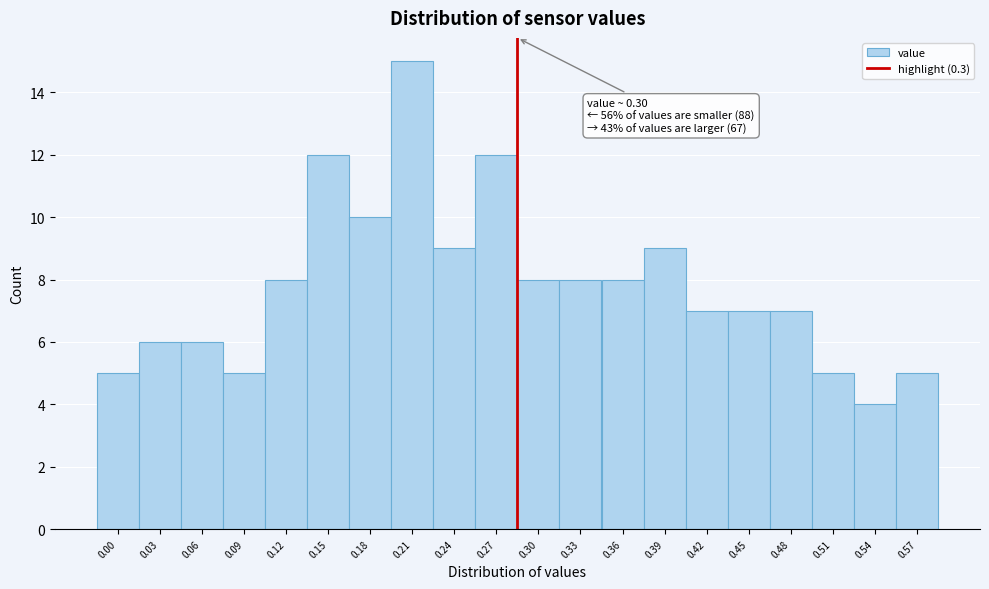

Reading left to right, list all the values displayed in this chart.

0.00=5	0.03=6	0.06=6	0.09=5	0.12=8	0.15=12	0.18=10	0.21=15	0.24=9	0.27=12	0.30=8	0.33=8	0.36=8	0.39=9	0.42=7	0.45=7	0.48=7	0.51=5	0.54=4	0.57=5